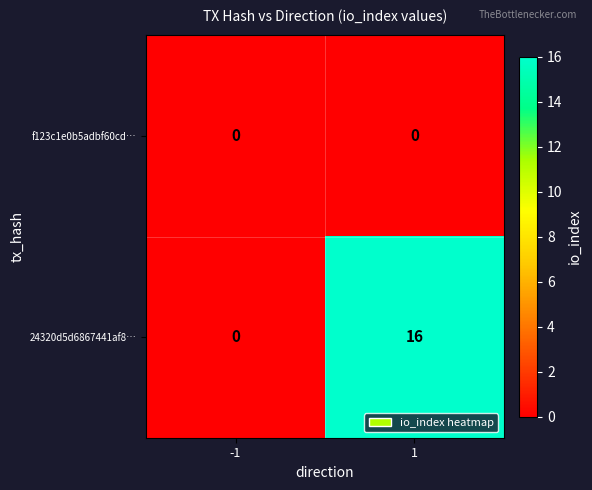

What is the average value of the 24320d5d6867441af8… series?

8